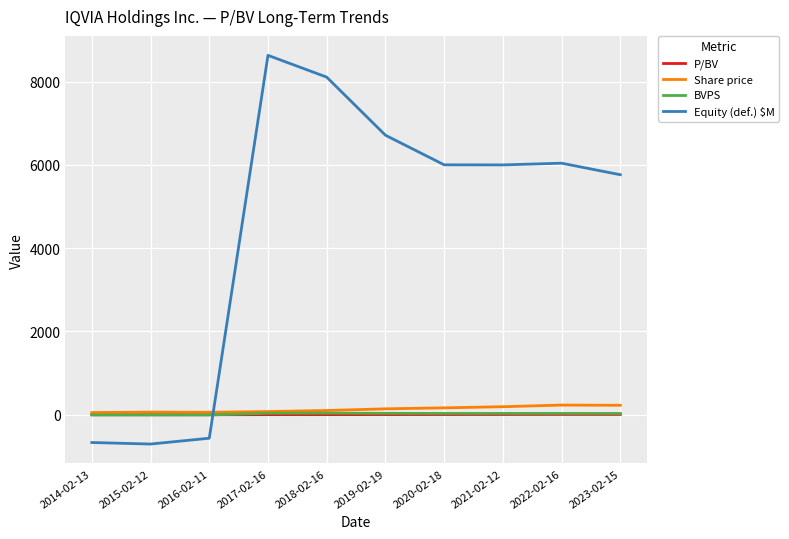

How many positive values does the Equity (def.) $M series have?

7